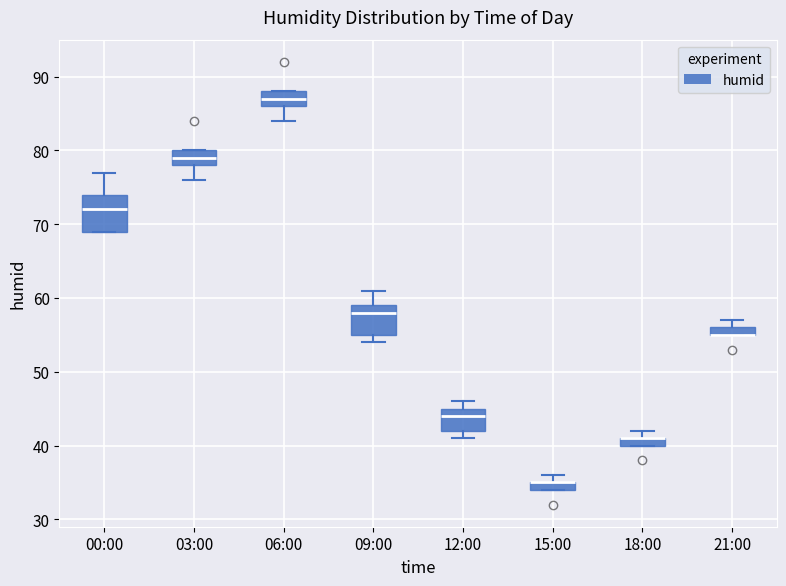

Where does the median line of the box for 00:00 sit on the y-axis? The values are not printed on the chart, so give them approximately, as read against the axis.

72